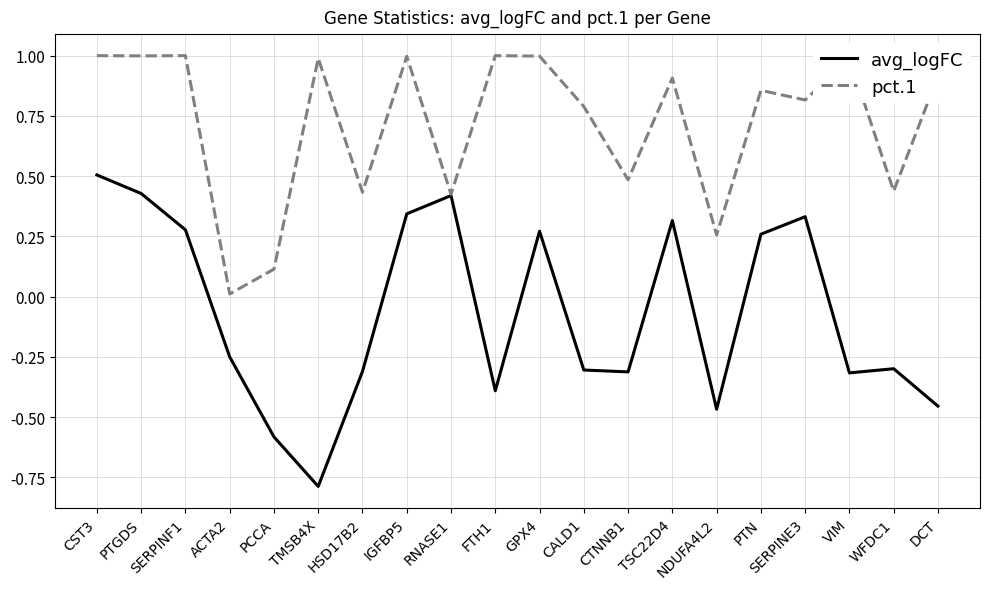

At which label is pct.1 closest to 0?

ACTA2